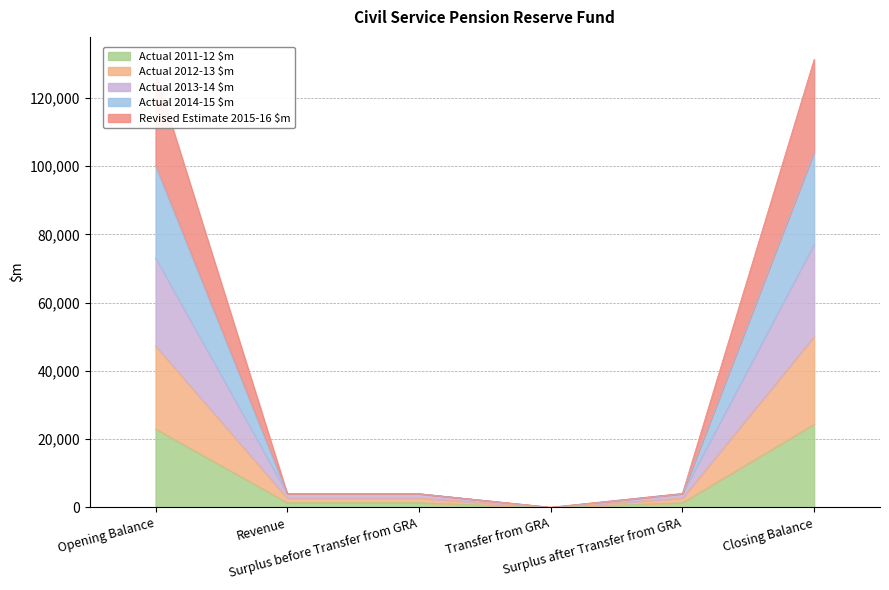

What position from the left is Revenue?

2